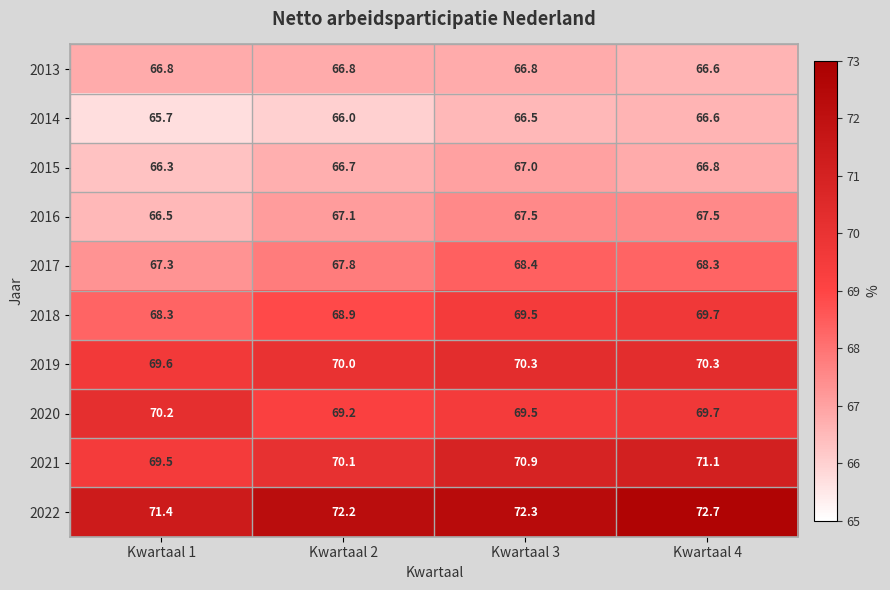

What is the difference between the 2015 values at Kwartaal 1 and Kwartaal 3?

0.7